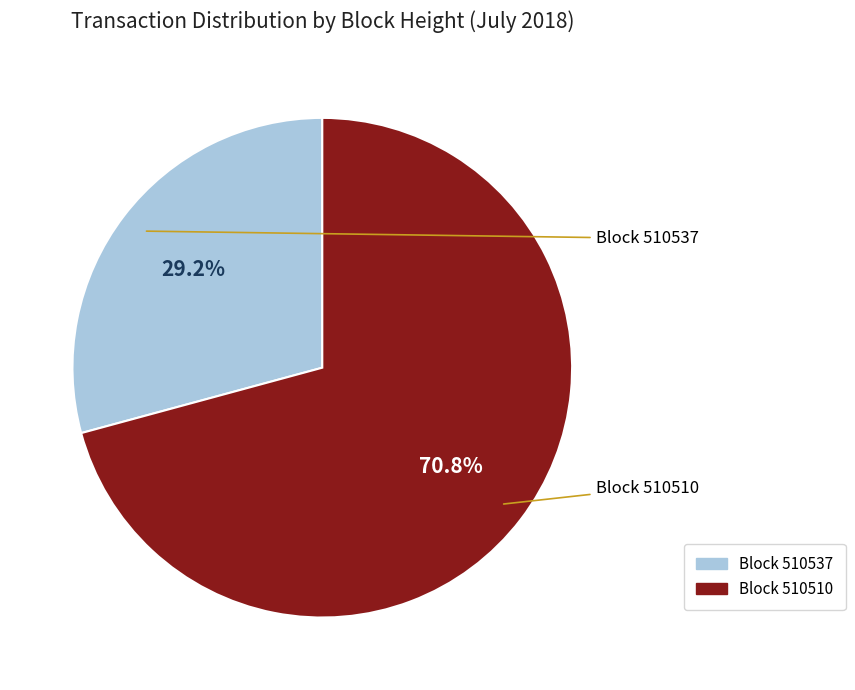

Is there a majority slice in this chart?

Yes